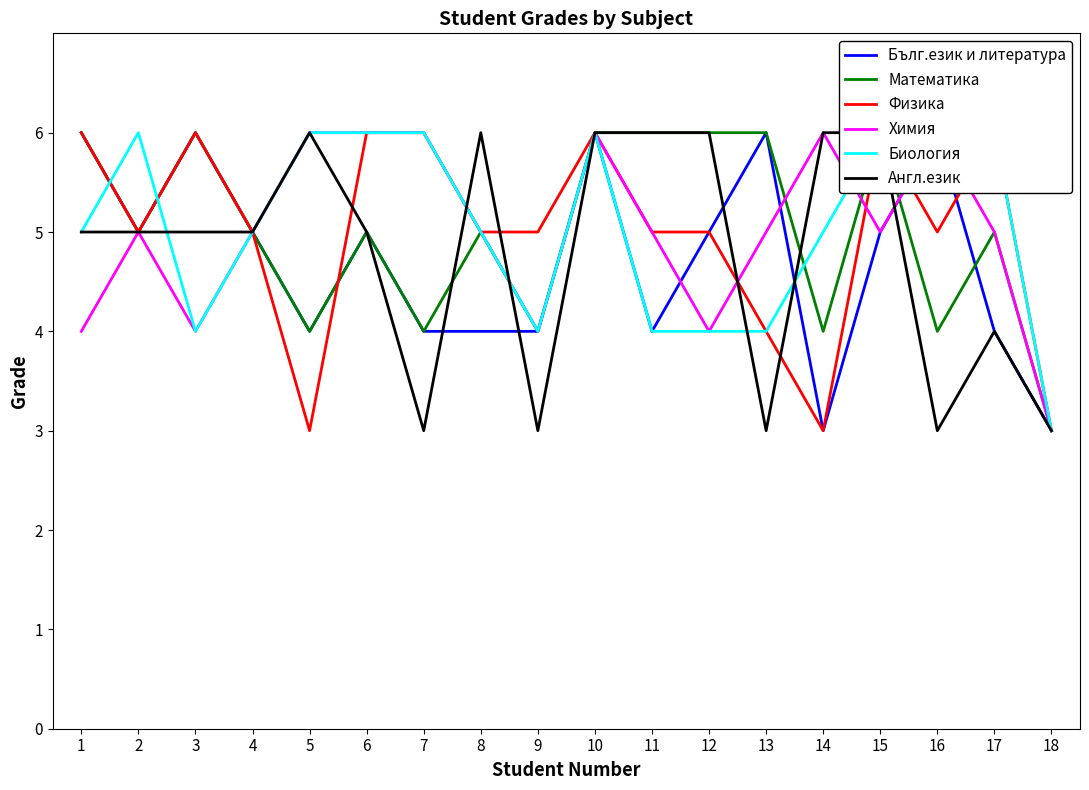

What is the value of the Химия point at the 8th from the left?

5